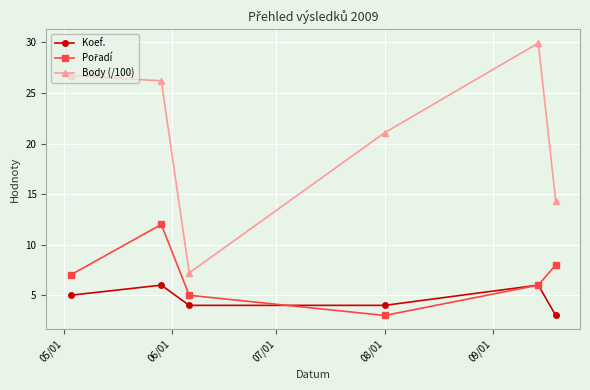

True or false: Koef. and Body (/100) cross at least once.

False